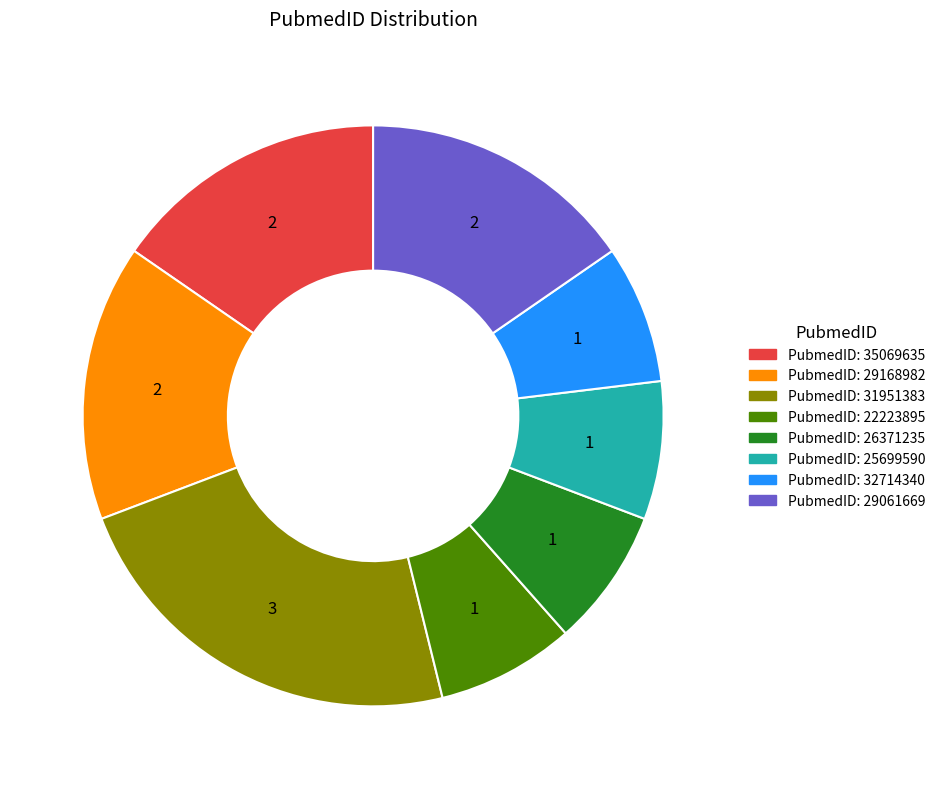

How many slices are in this pie chart?

8